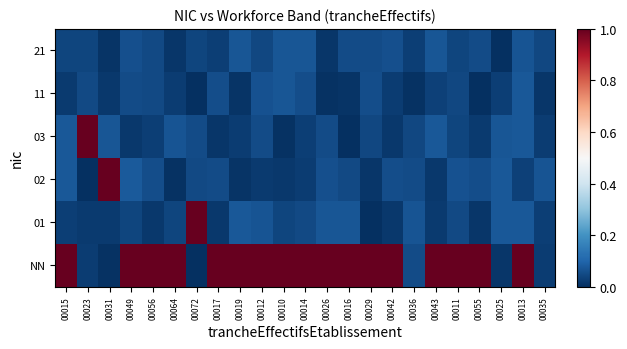

Between 00013 and 00035, which is larger?

00013